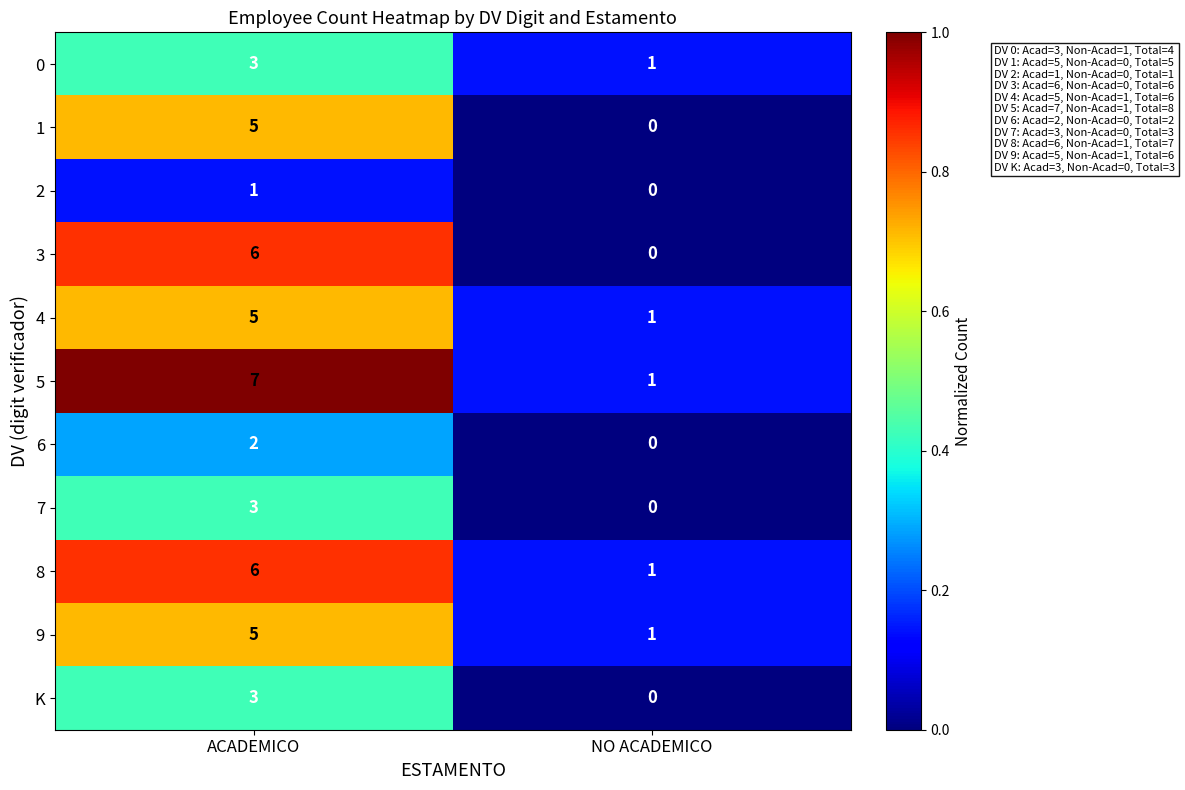

What is the total value across all series at ACADEMICO?

46